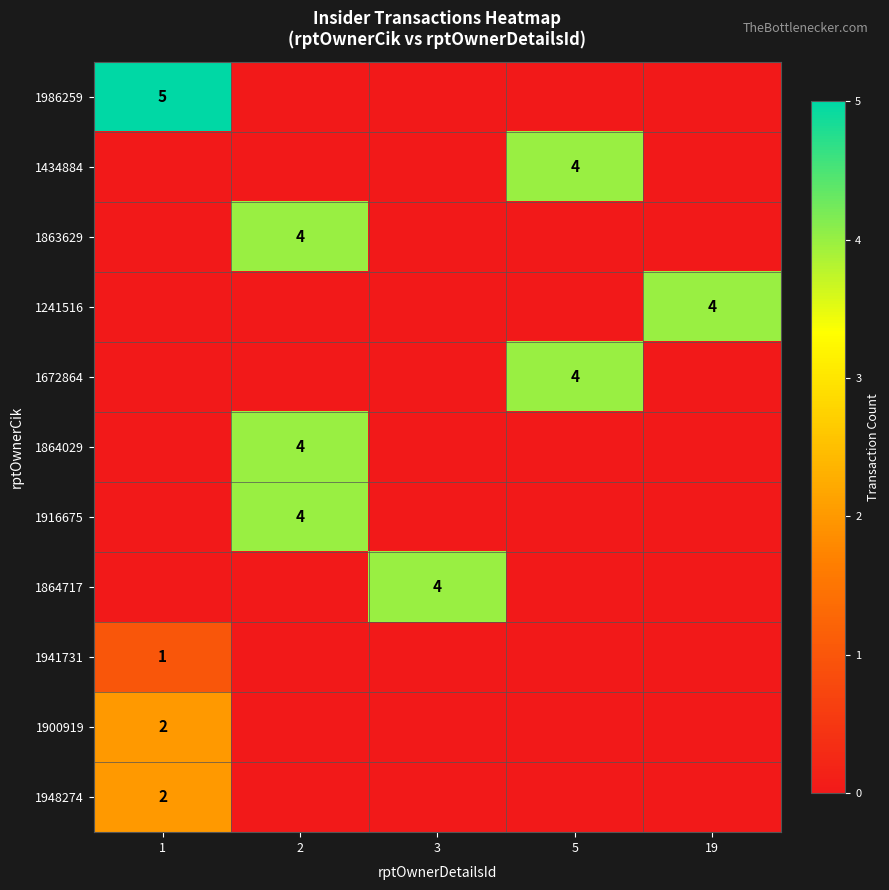

Rank the series by their maximum value, from lowest to highest.

1941731, 1900919, 1948274, 1434884, 1863629, 1241516, 1672864, 1864029, 1916675, 1864717, 1986259